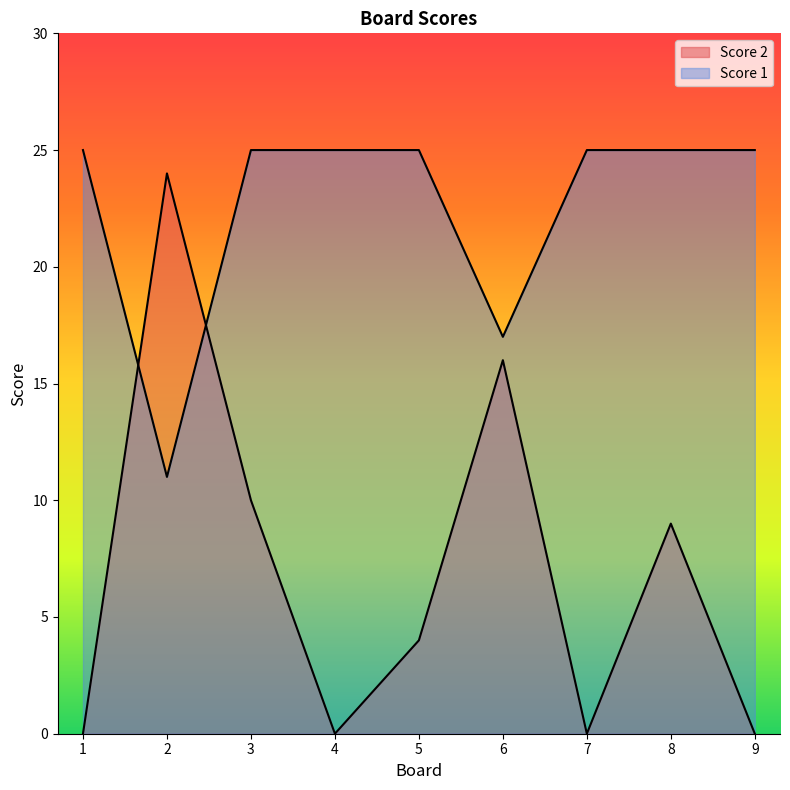

Is it true that Score 2 equals 0 at 4?

True